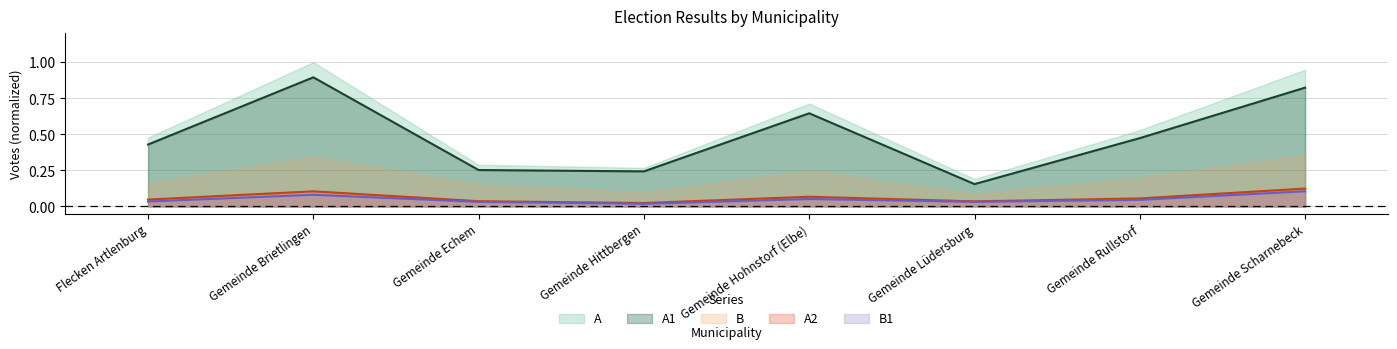

At Gemeinde Hohnstorf (Elbe), list the series in order from smallest to largest.

B1, A2, B, A1, A